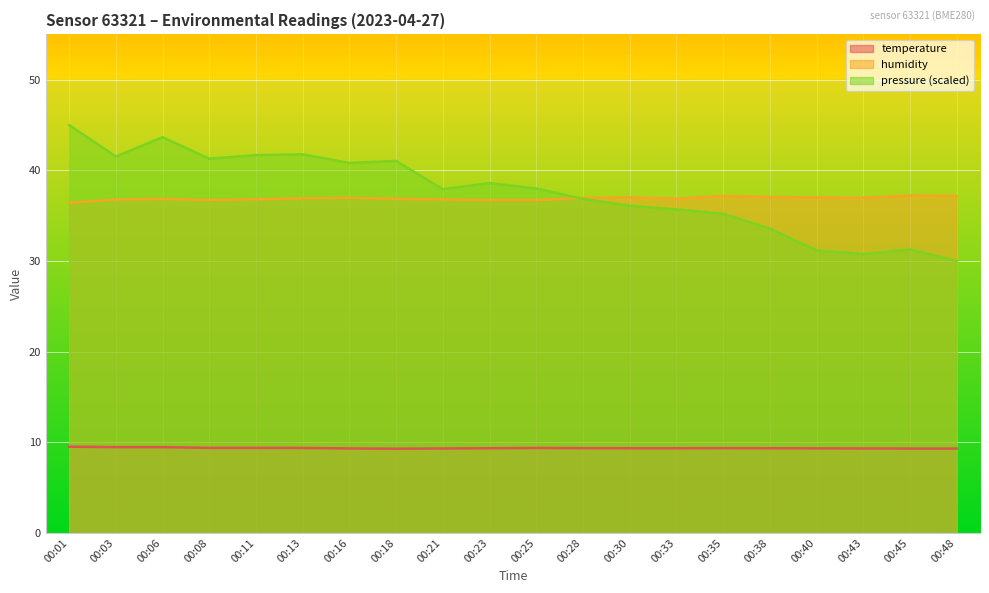

How many categories are shown in the chart?

20